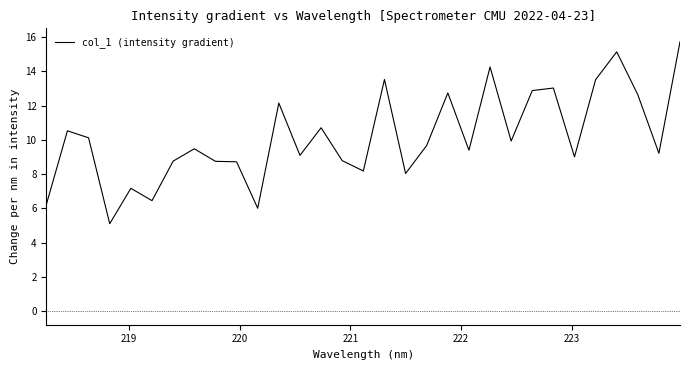

What is the smallest value displayed?

5.1